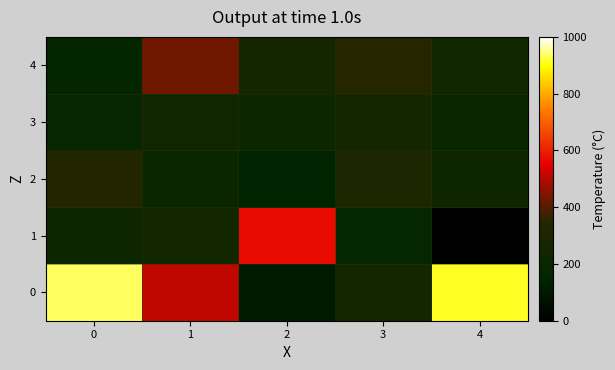

How many categories are shown in the chart?

5